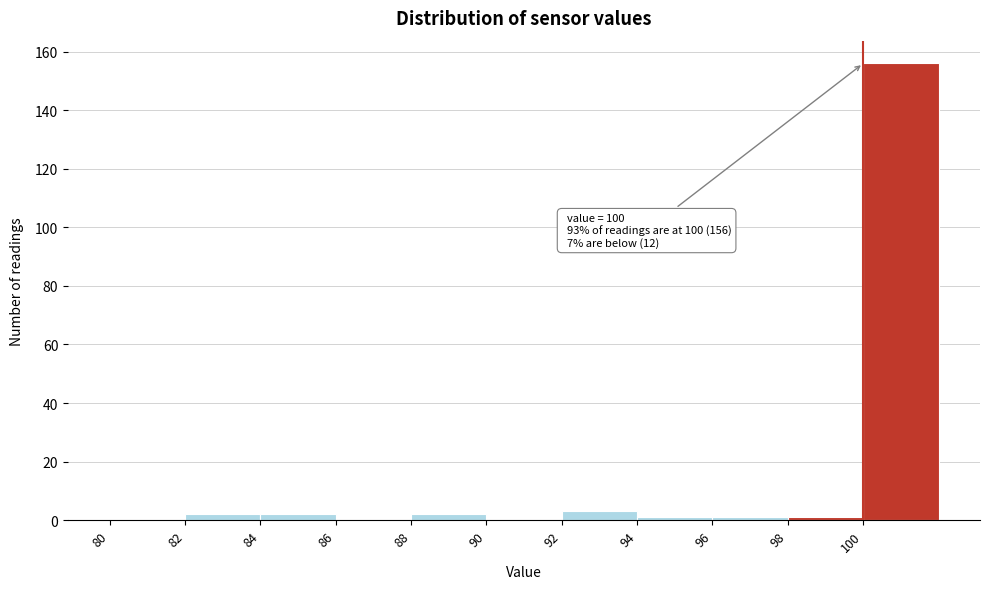

Which range on the x-axis has the tallest bar?

100 to 102